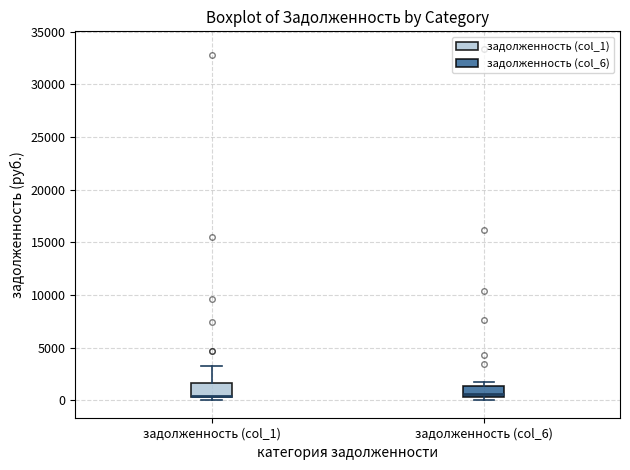

Reading left to right, read every box against the y-axis: the position of its median line, the range the box covers, and the ends of its whiskers. The values are not printed on the chart, so give them approximately, as read against the axis.

задолженность (col_1): median 500 (drawn on the box's lower edge), box 500 to 1500, whiskers 0 to 3500
задолженность (col_6): median 500 (just above the box's lower edge), box 500 to 1500, whiskers 0 to 2000